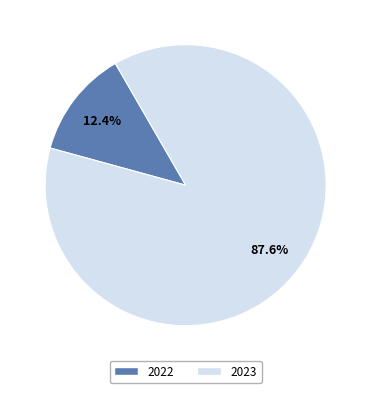

Between 2022 and 2023, which is larger?

2023